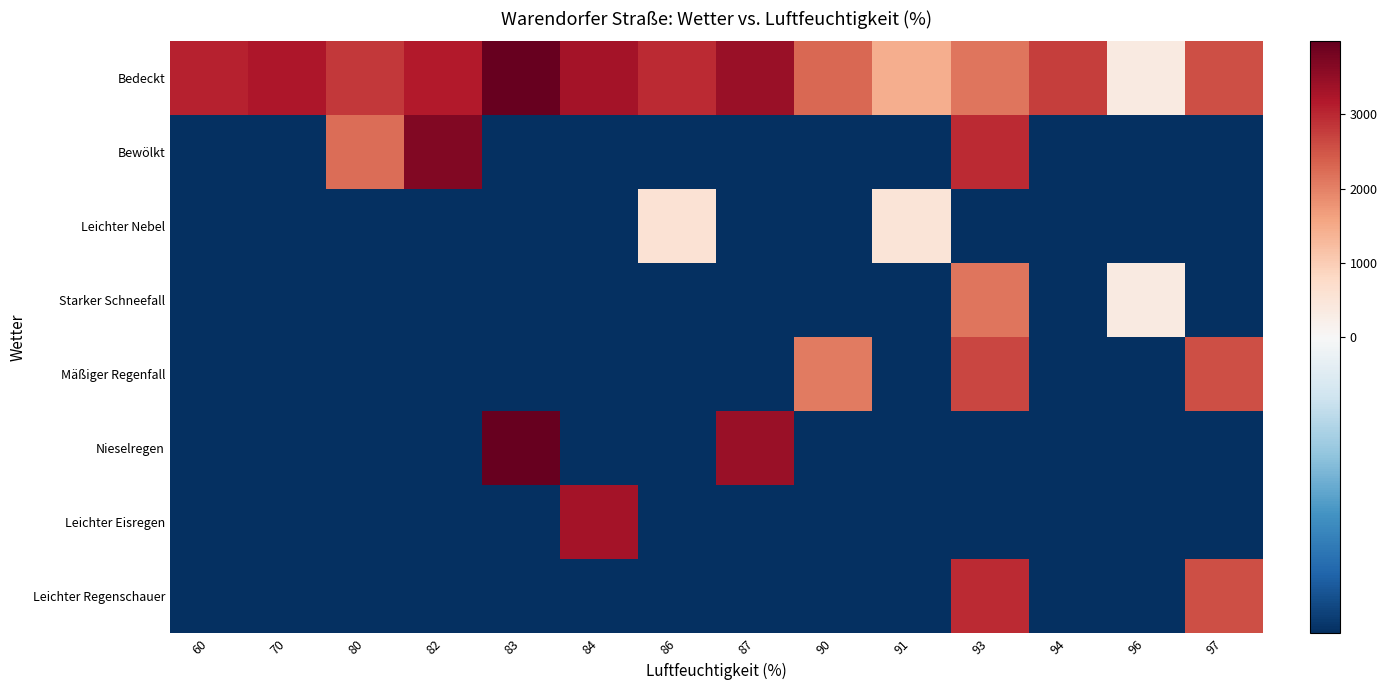

What is the difference between the highest and lowest values at 87?

4314.0